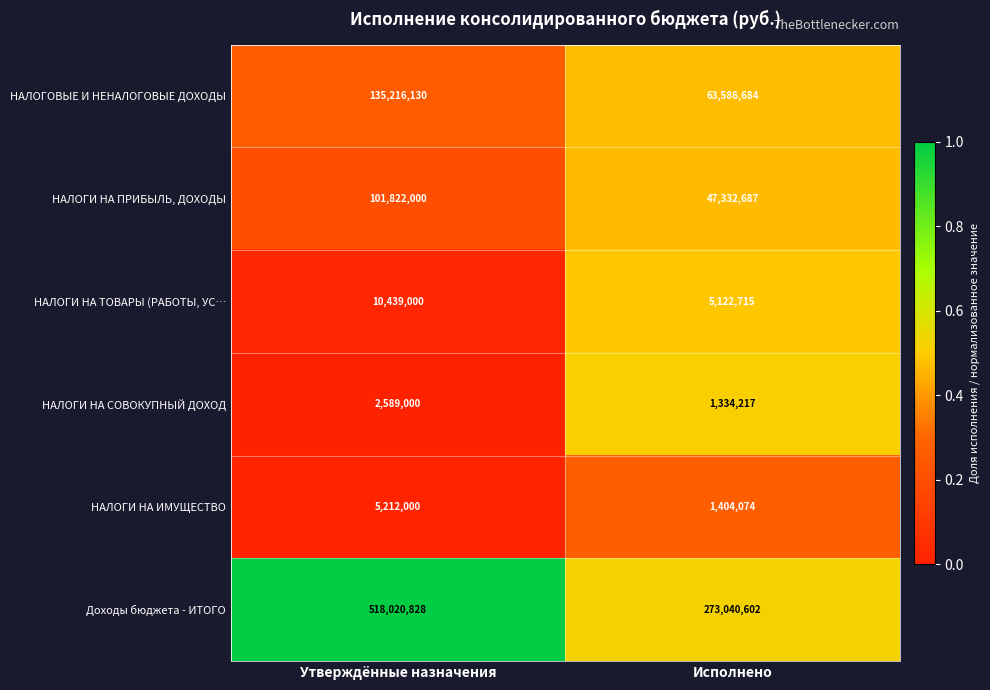

What is the difference between the НАЛОГИ НА ПРИБЫЛЬ, ДОХОДЫ values at Утверждённые назначения and Исполнено?

54489313